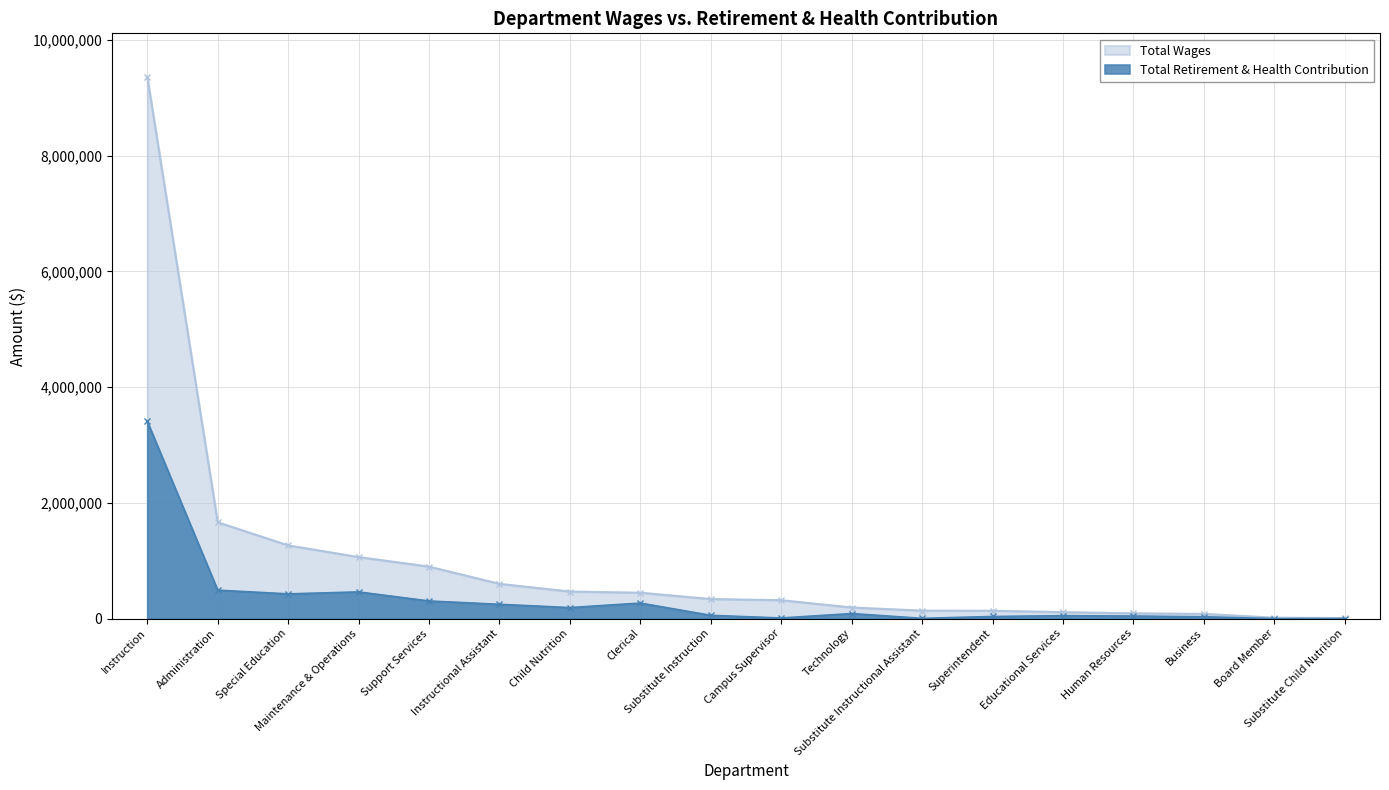

How many lines are shown in the chart?

2